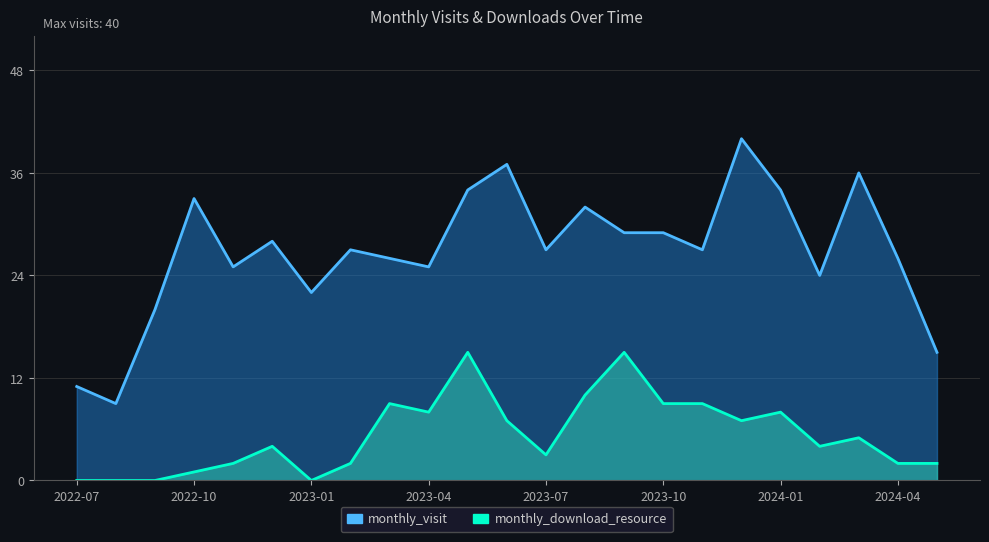

Which category has the lowest value across all series?

2022-07